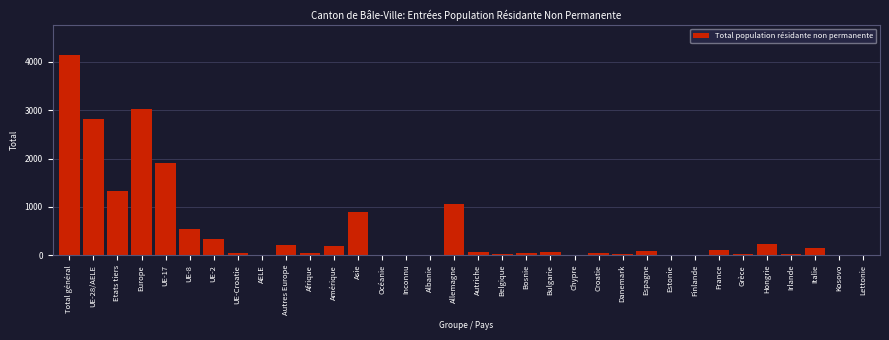

Between Total général and UE-2, which is larger?

Total général